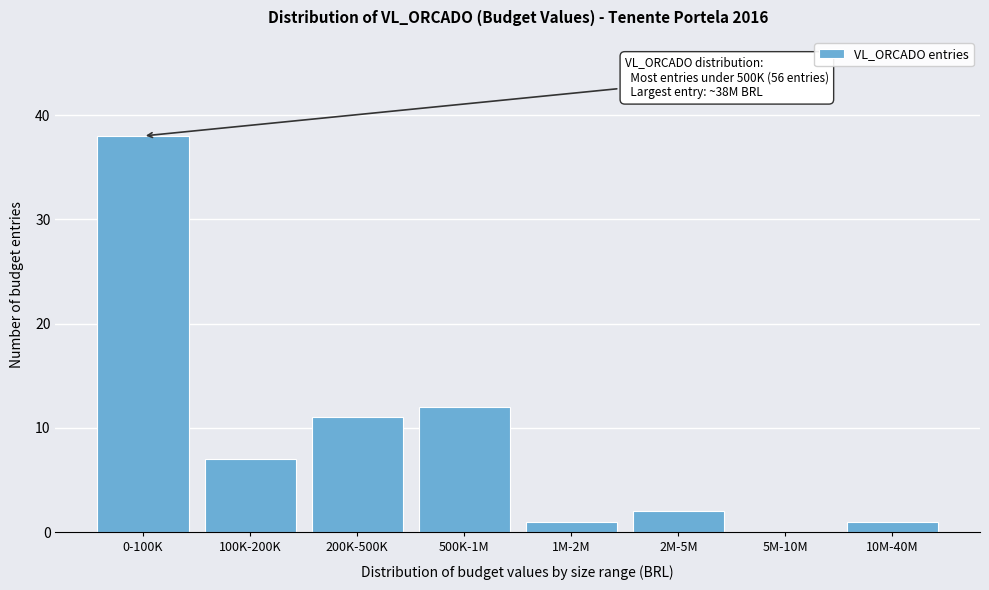

Reading left to right, list all the values displayed in this chart.

0-100K=38	100K-200K=7	200K-500K=11	500K-1M=12	1M-2M=1	2M-5M=2	5M-10M=0	10M-40M=1